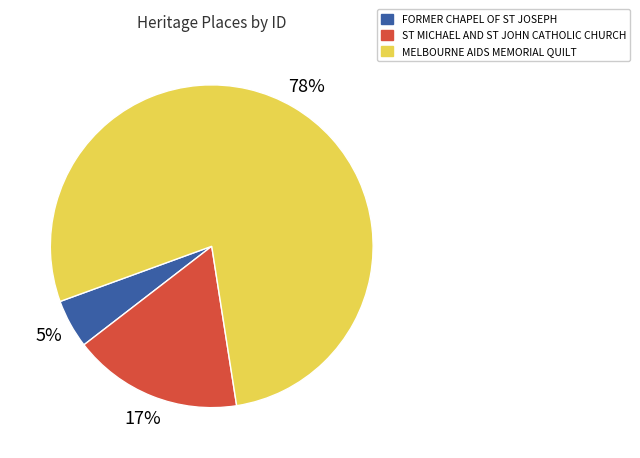

The MELBOURNE AIDS MEMORIAL QUILT slice represents 73% of the pie. True or false?

False